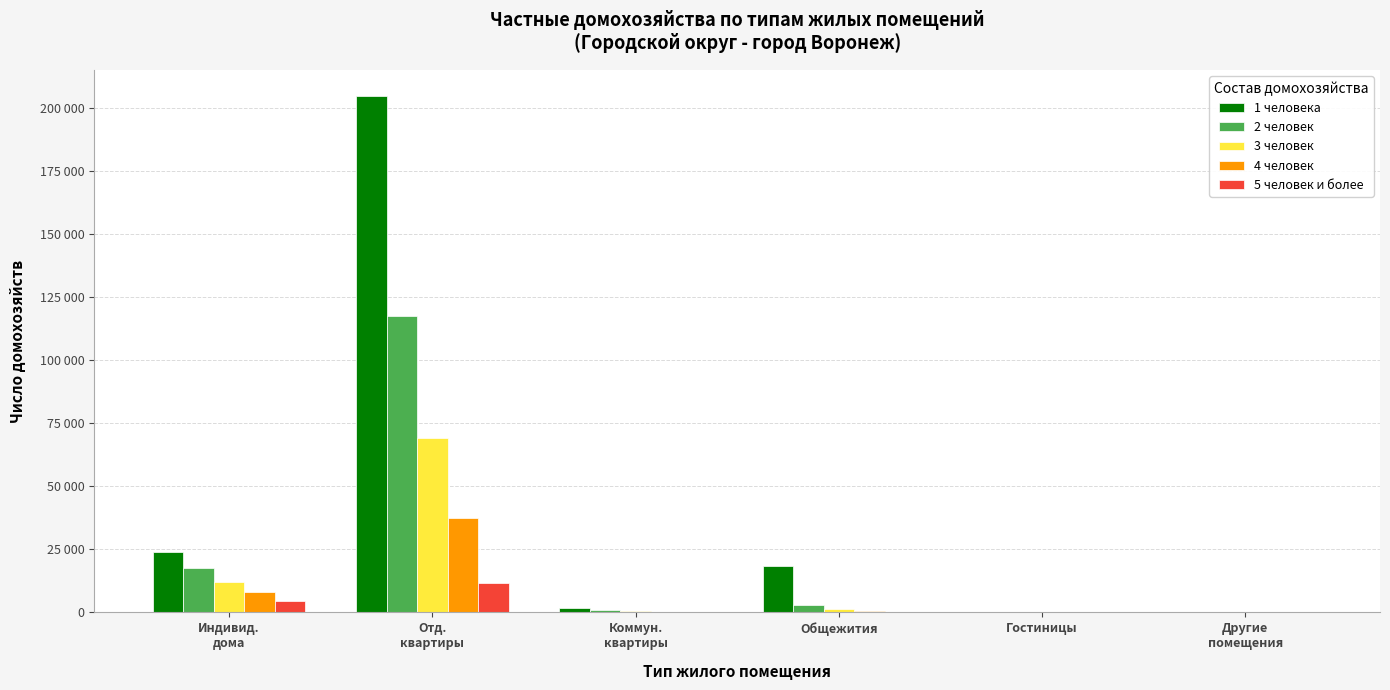

Reading left to right, extract all data points from this chart.

1 человека: 24129	204930	1729	18300	131	6
2 человек: 17684	117707	854	2889	15	0
3 человек: 11979	69246	481	1305	5	1
4 человек: 8135	37536	254	474	5	1
5 человек и более: 4407	11660	104	168	2	0